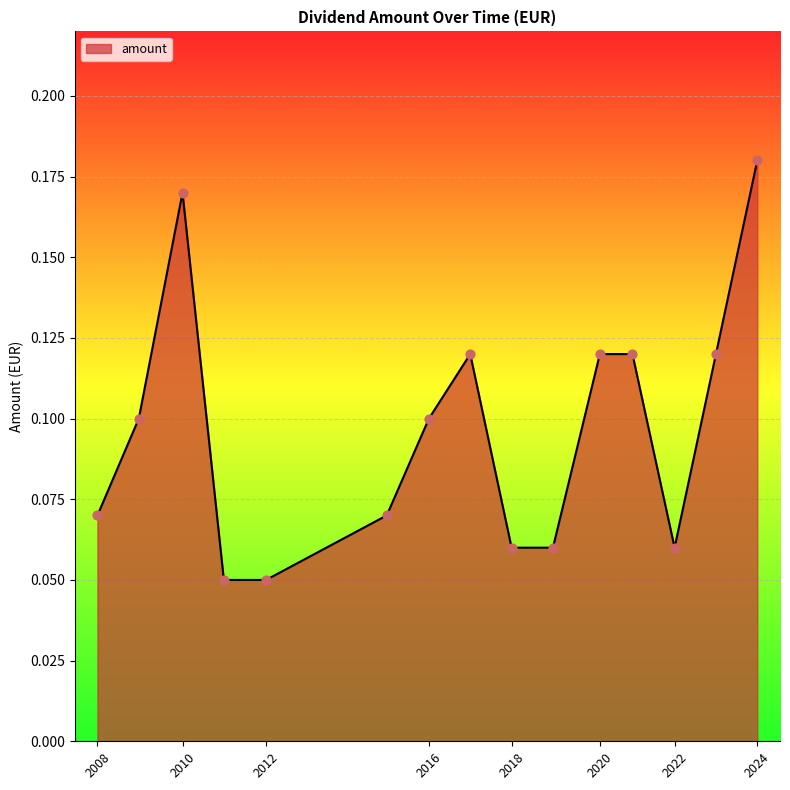

Does the chart have visible grid lines?

Yes